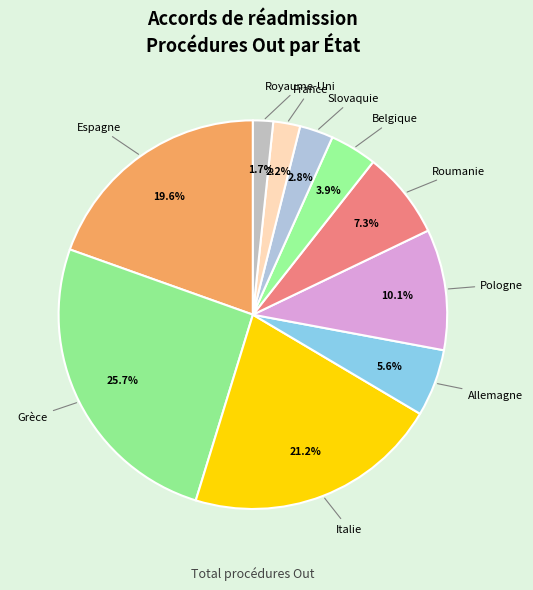

How many segments does this pie chart have?

10